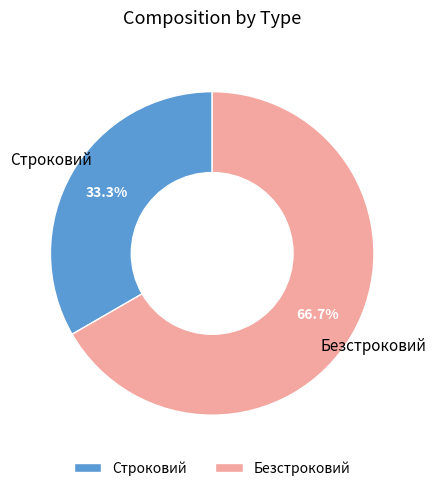

Do Строковий and Безстроковий together represent more than half of the pie?

Yes